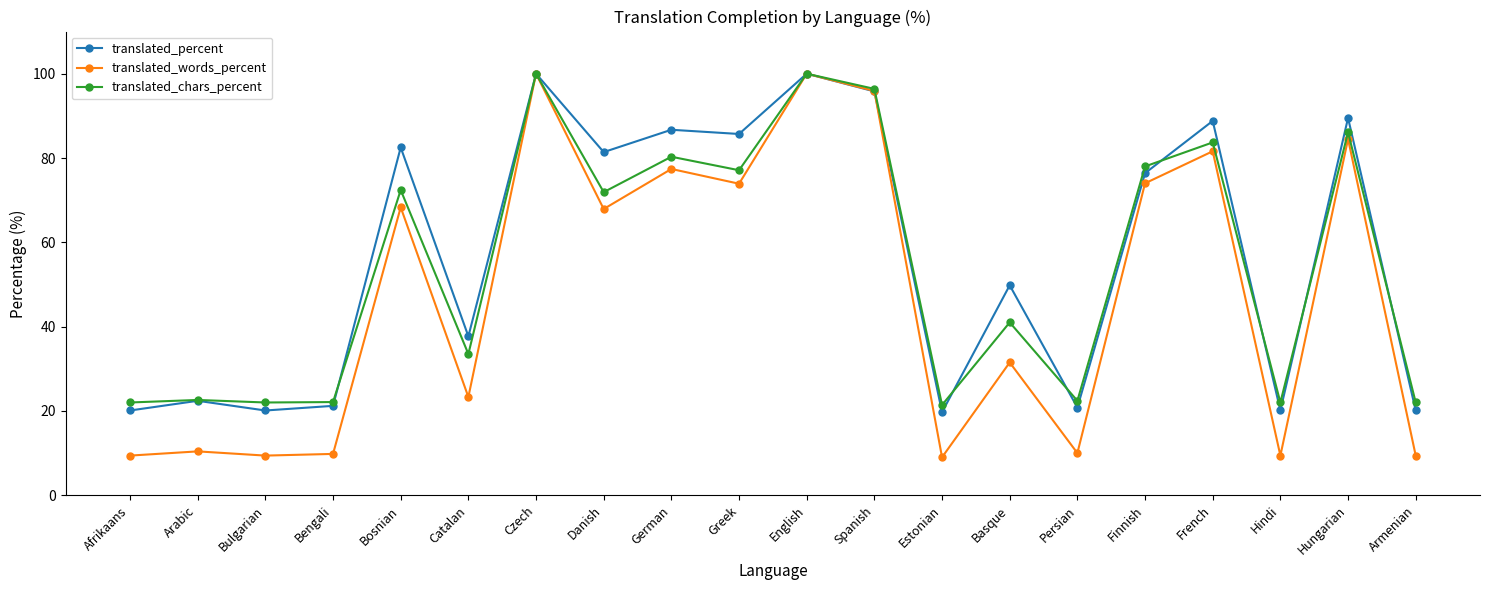

What is the label of the 2nd point from the right?

Hungarian